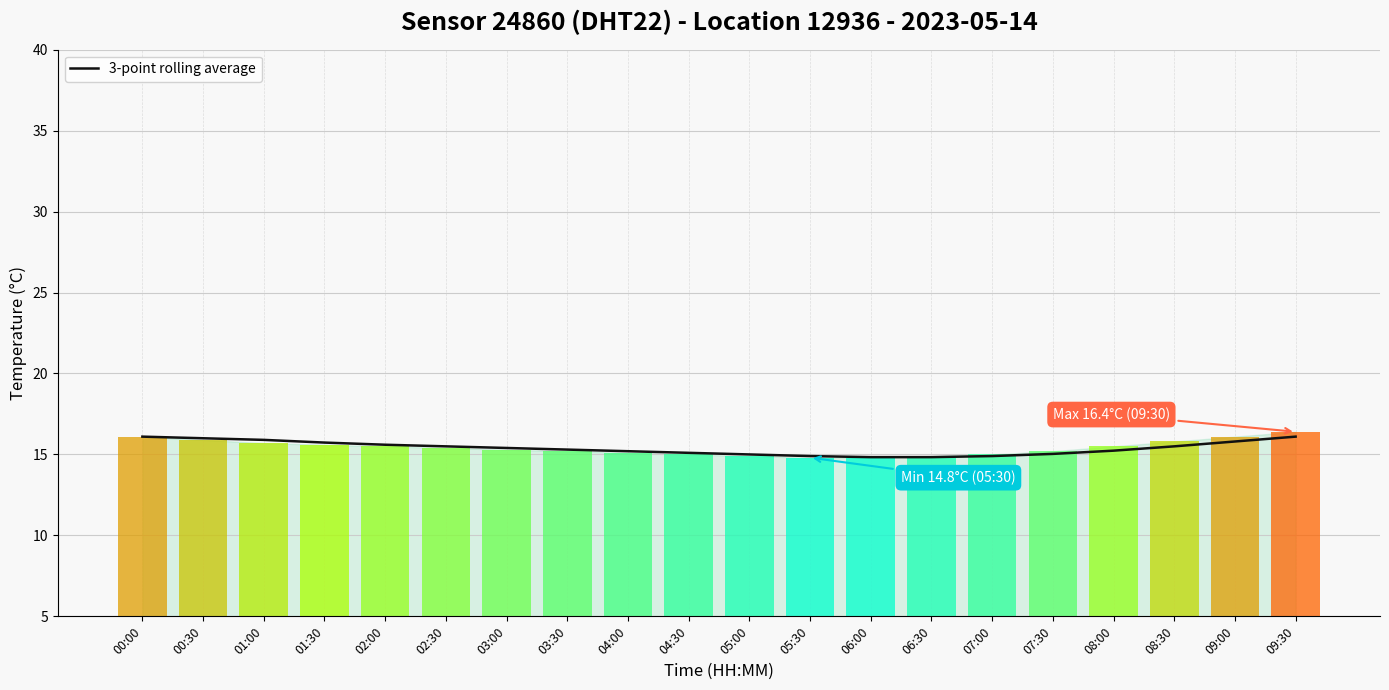

What is the value of the 2nd bar from the left?

16.0